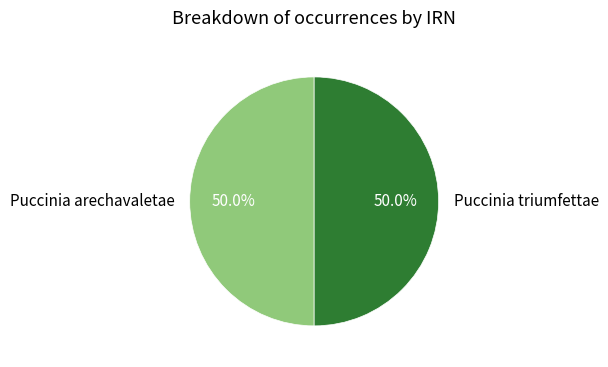

What is the ratio of the value at Puccinia arechavaletae to the value at Puccinia triumfettae?

1.0